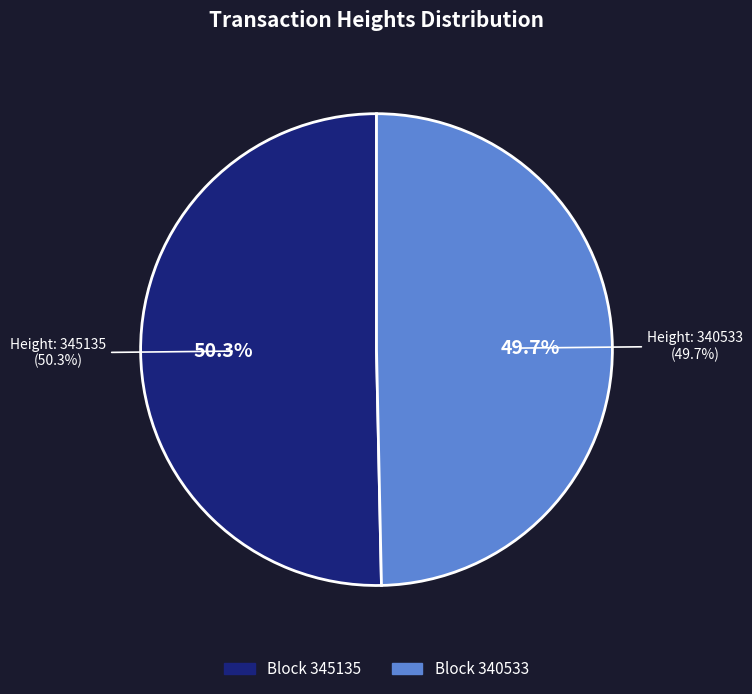

Rank the categories by value from highest to lowest.

345135, 340533